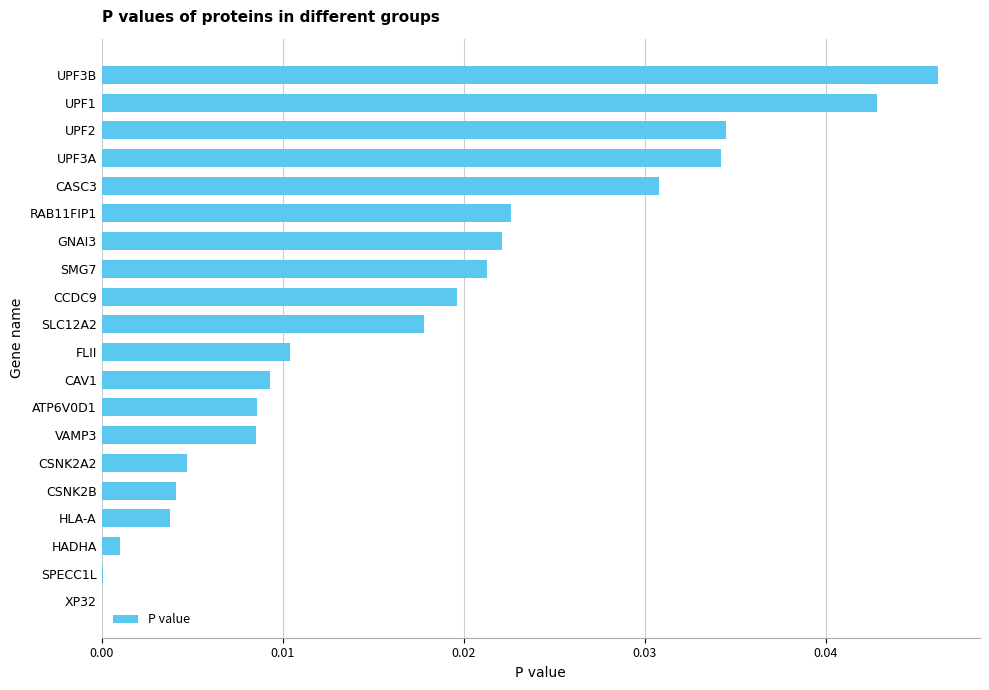

Between CASC3 and FLII, which is larger?

CASC3